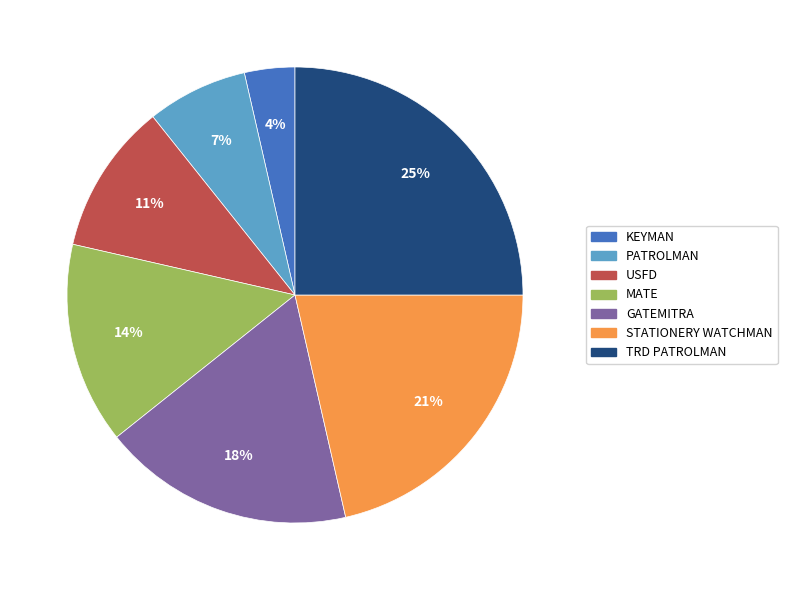

Which slice is the largest?

TRD PATROLMAN